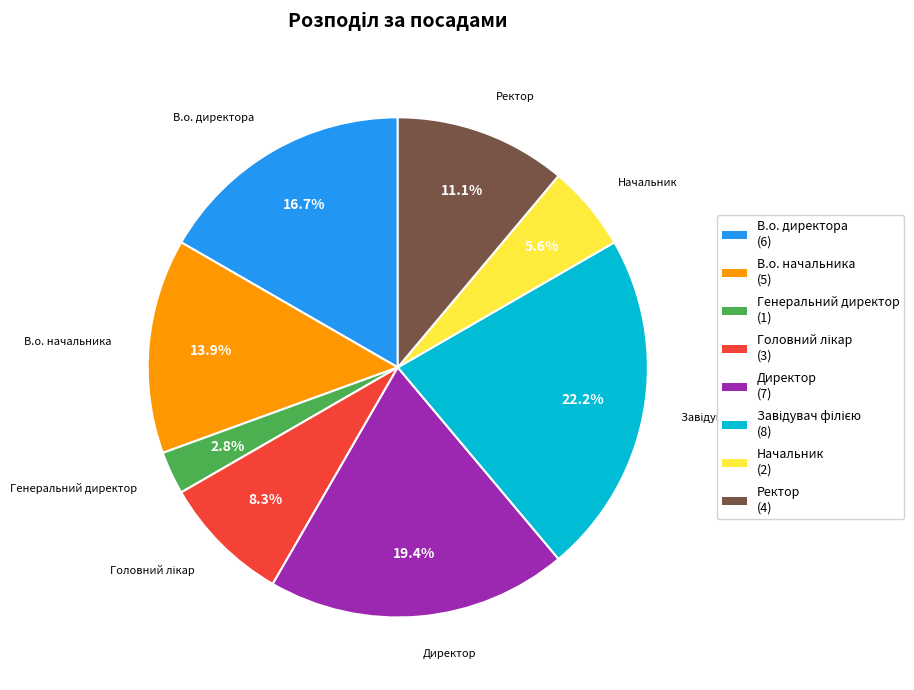

To the nearest percent, what is the average slice percentage?

12%